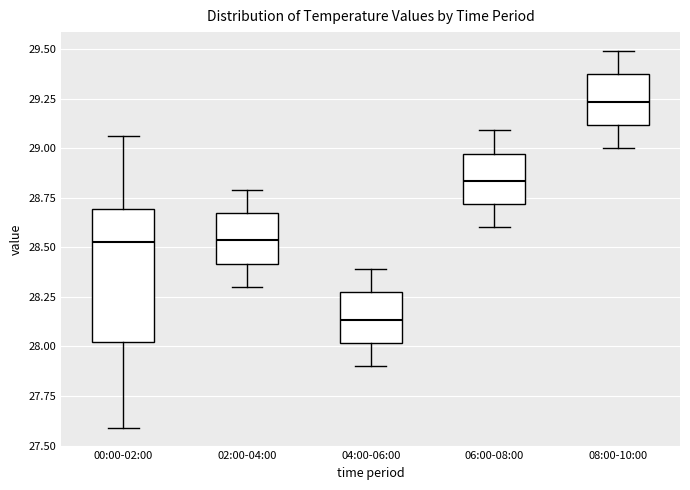

Comparing the boxes themselves (not the whiskers), which one is the tallest?

00:00-02:00